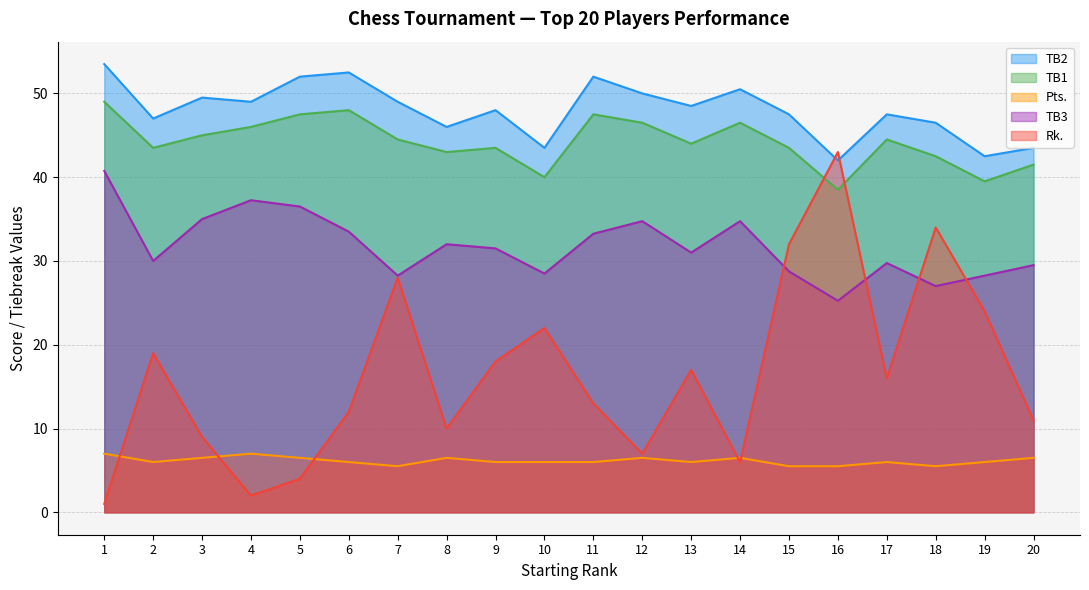

What is the sum of all TB1 values?

884.5